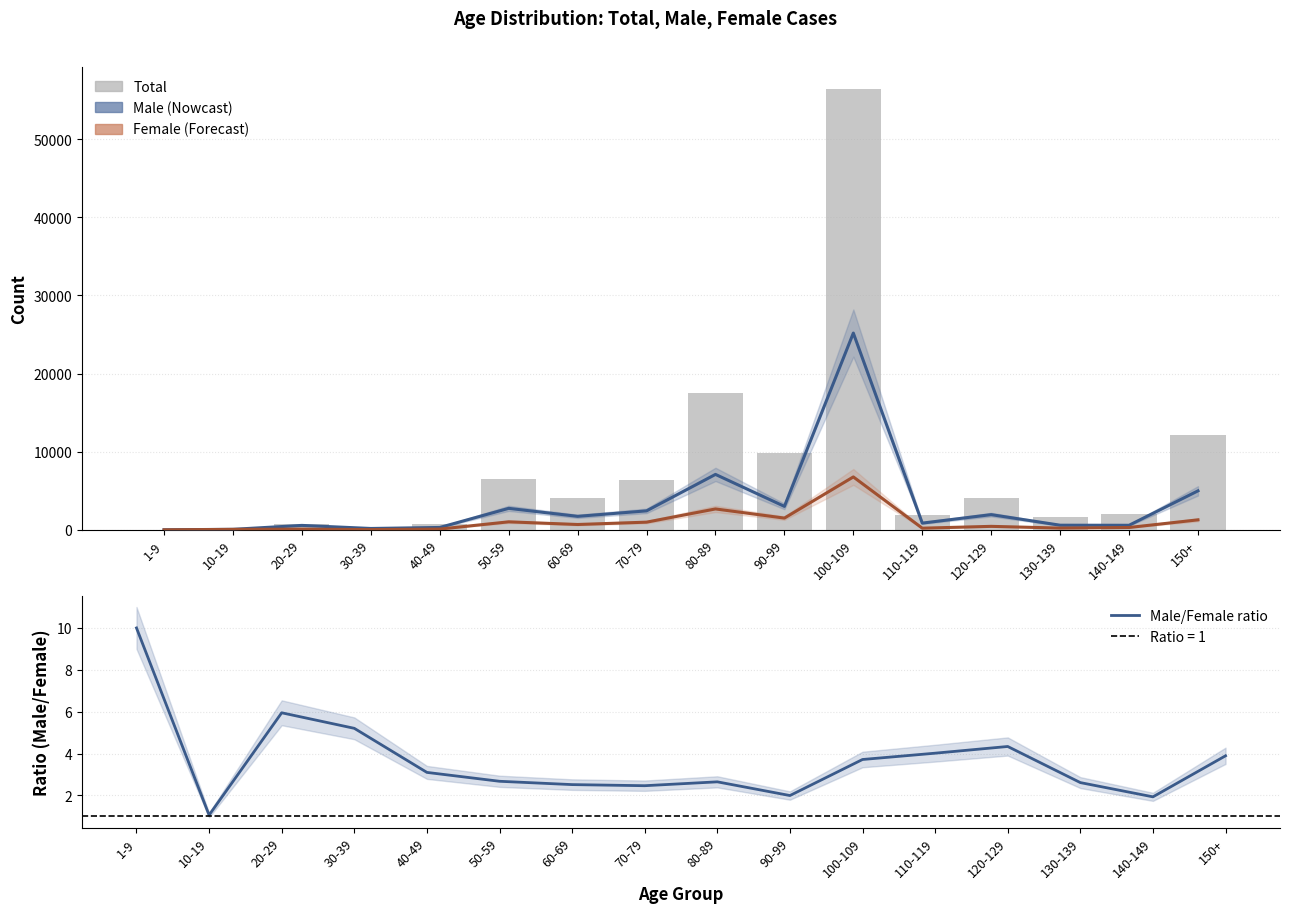

Reading left to right, what are all the values shown in this chart?

Male: 1-9=10.0	10-19=68.0	20-29=571.0	30-39=177.0	40-49=307.0	50-59=2752.0	60-69=1730.0	70-79=2431.0	80-89=7095.0	90-99=3004.0	100-109=25178.0	110-119=864.0	120-129=1948.0	130-139=596.0	140-149=586.0	150+=4992.0
Female: 1-9=1.0	10-19=64.0	20-29=96.0	30-39=34.0	40-49=99.0	50-59=1028.0	60-69=687.0	70-79=986.0	80-89=2677.0	90-99=1505.0	100-109=6773.0	110-119=215.0	120-129=449.0	130-139=228.0	140-149=303.0	150+=1282.0
Total (bars): 1-9=12.0	10-19=212.0	20-29=789.0	30-39=307.0	40-49=715.0	50-59=6563.0	60-69=4138.0	70-79=6439.0	80-89=17575.0	90-99=9805.0	100-109=56381.0	110-119=1925.0	120-129=4061.0	130-139=1636.0	140-149=2000.0	150+=12170.0
Male/Female ratio: 1-9=10.0	10-19=1.1	20-29=5.9	30-39=5.2	40-49=3.1	50-59=2.7	60-69=2.5	70-79=2.5	80-89=2.7	90-99=2.0	100-109=3.7	110-119=4.0	120-129=4.3	130-139=2.6	140-149=1.9	150+=3.9